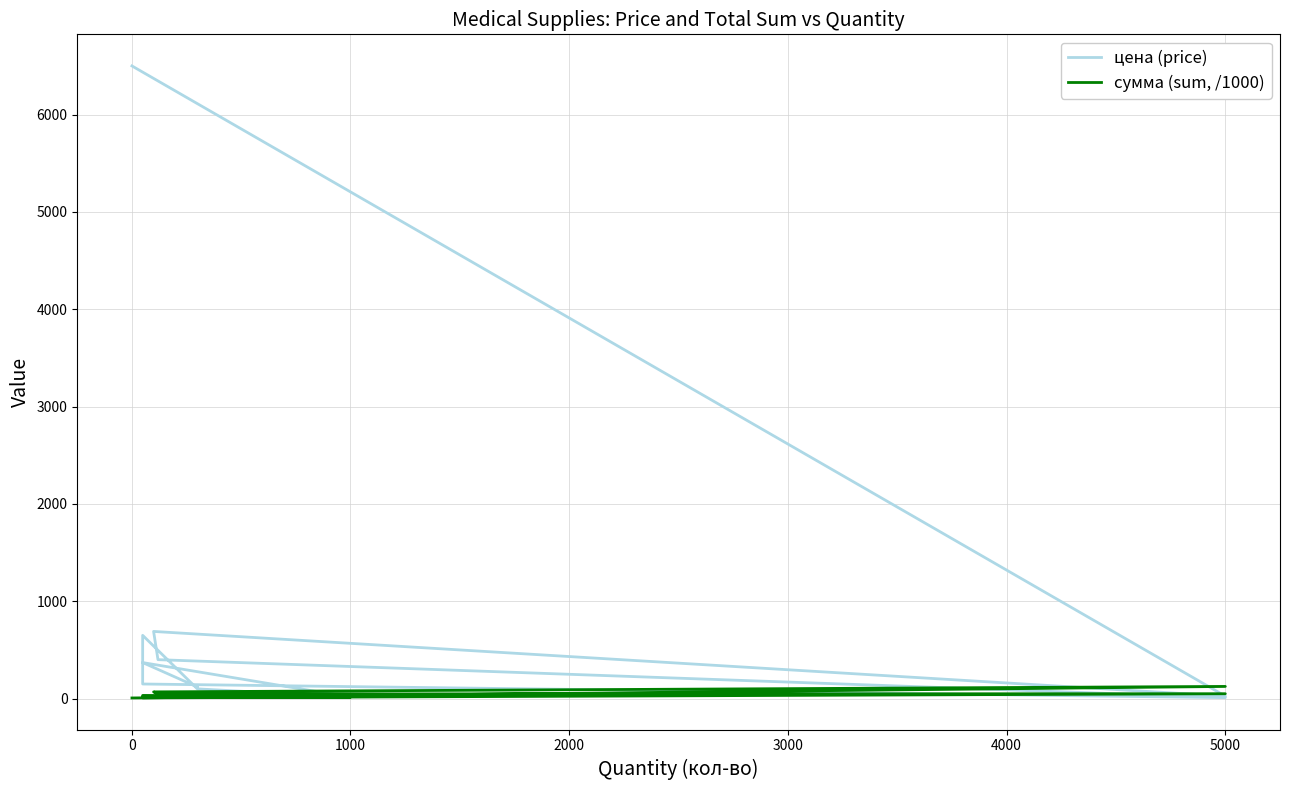

What are all the series names shown in the legend?

цена (price), сумма (sum, /1000)